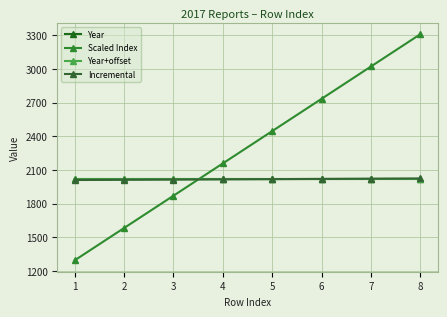

At which label does Incremental reach its minimum?

1